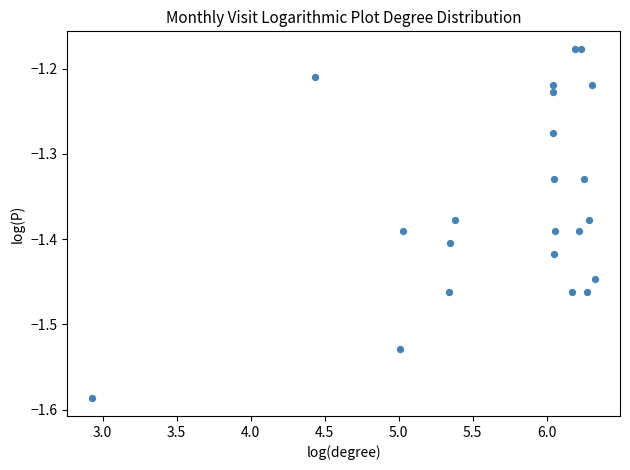

What is the range of X values (max minus min)?

3.4